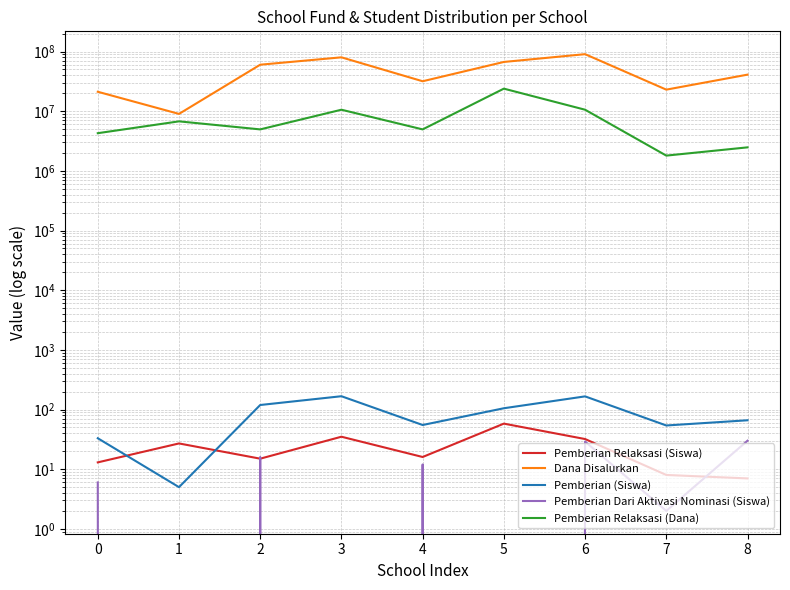

What is the sum of all Pemberian Relaksasi (Siswa) values?

211